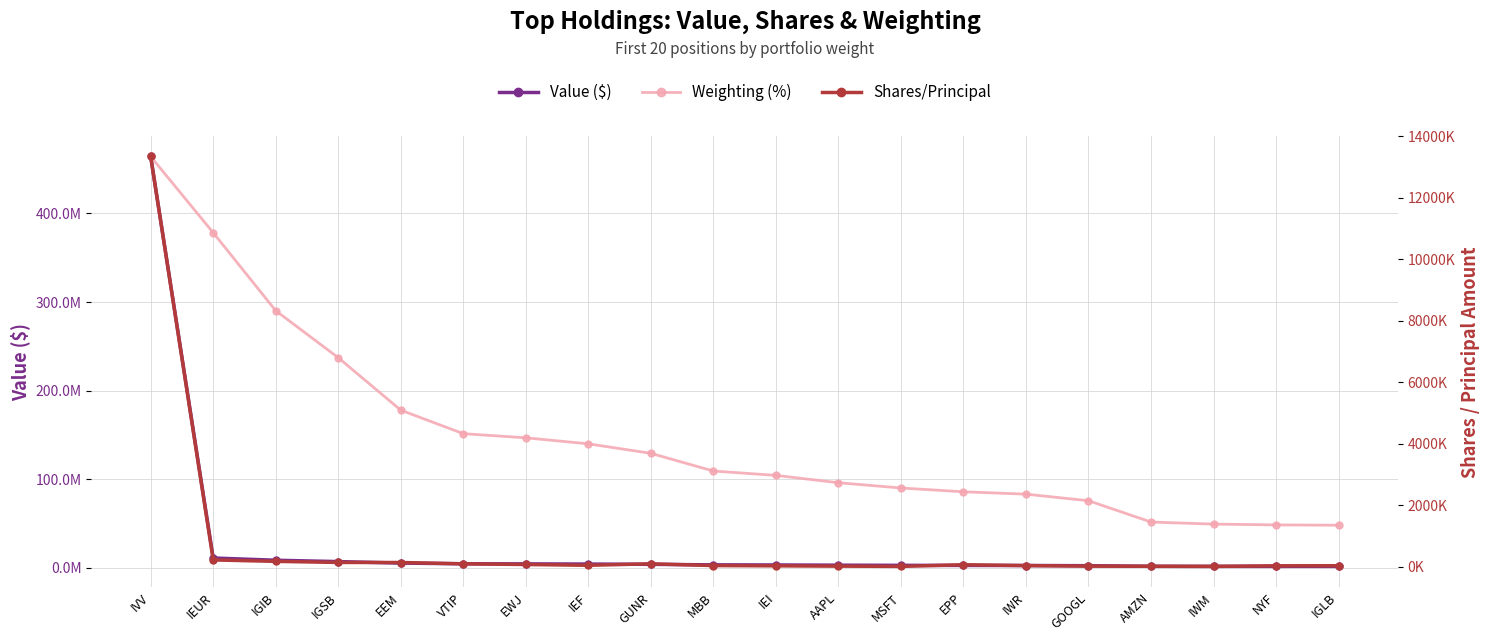

List the labels in order of Shares/Principal value, largest first.

IVV, IEUR, IGIB, IGSB, EEM, VTIP, GUNR, EWJ, EPP, IEF, MBB, IWR, IGLB, NYF, IEI, GOOGL, AAPL, AMZN, MSFT, IWM